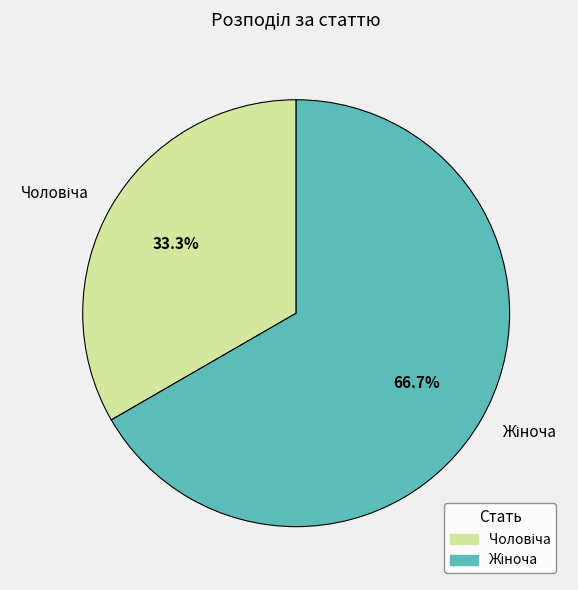

How many segments does this pie chart have?

2